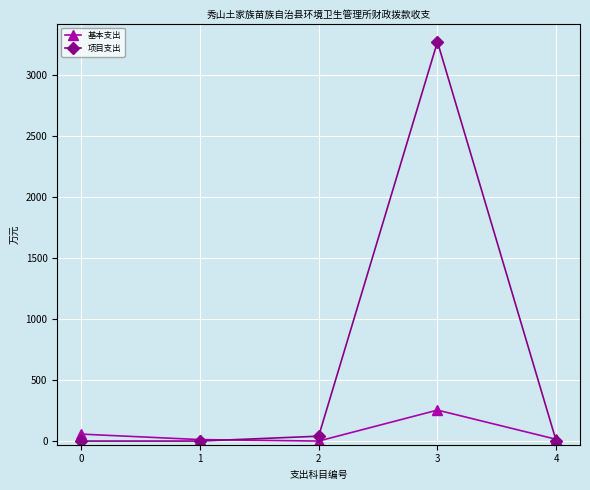

At which category is the sum across all series the highest?

3